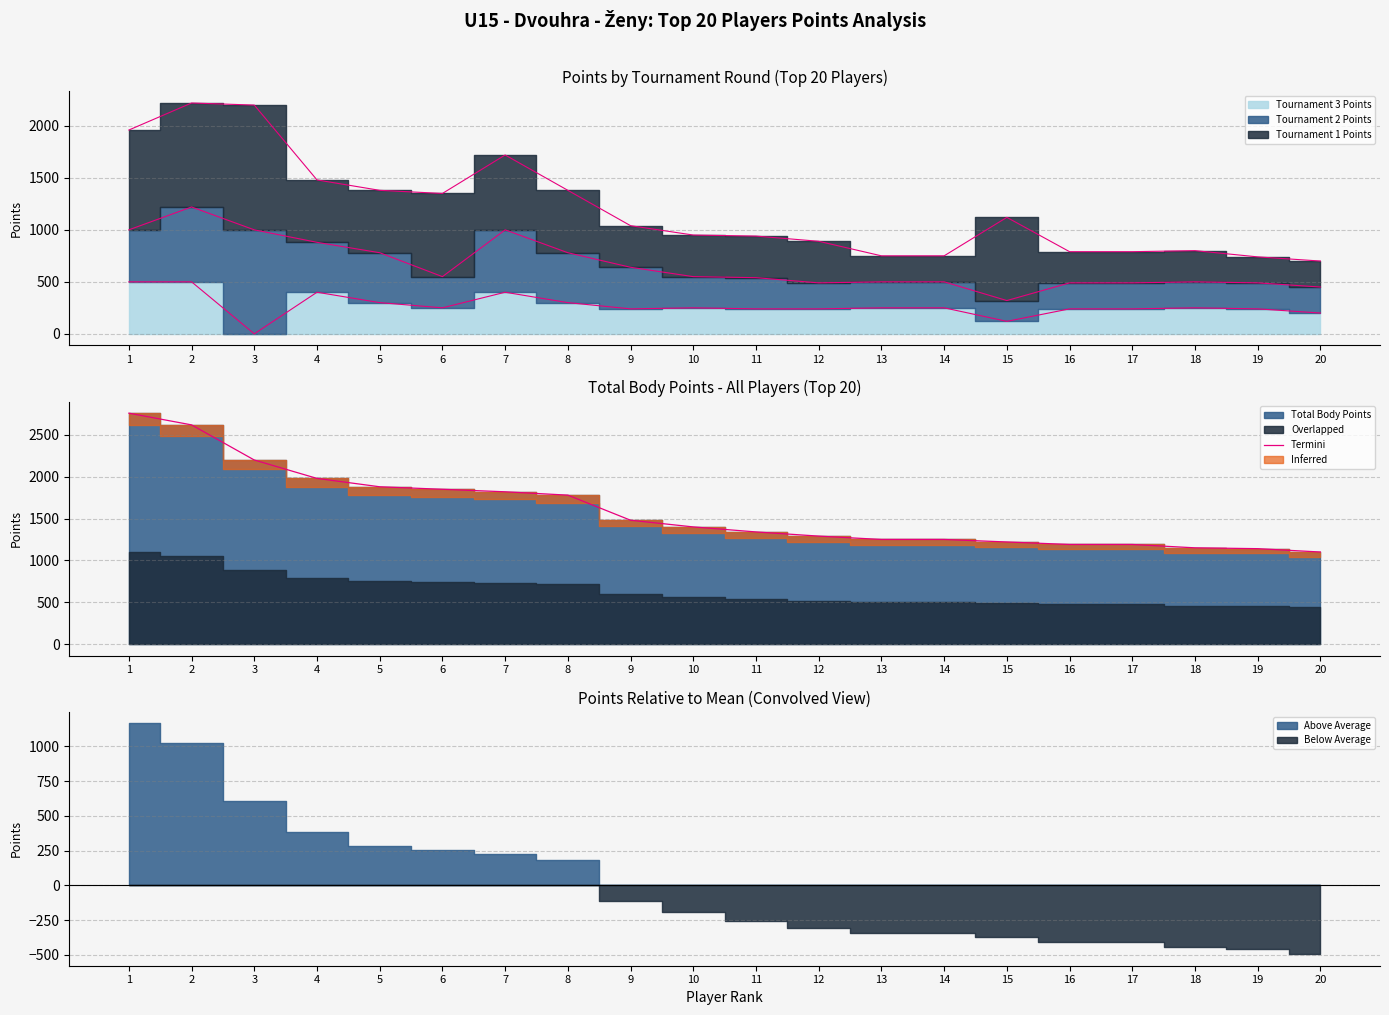

What is the change in value from 5 to 16?

-690